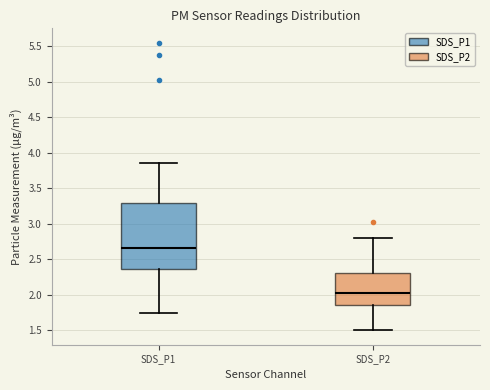

Reading left to right, transcribe this box plot: for each box, give where its median line is, the range the box spans, and where its two whiskers end, as read against the y-axis. The values are not printed on the chart, so give them approximately, as read against the axis.

SDS_P1: median 2.65, box 2.35 to 3.30, whiskers 1.75 to 3.85
SDS_P2: median 2.05, box 1.85 to 2.30, whiskers 1.50 to 2.80